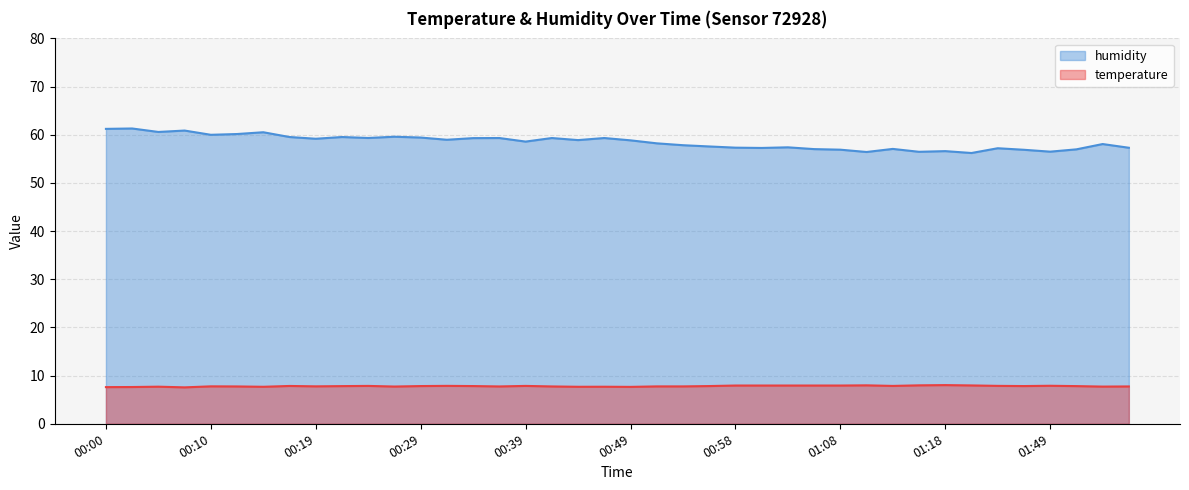

What is the average value of the humidity series?

58.5